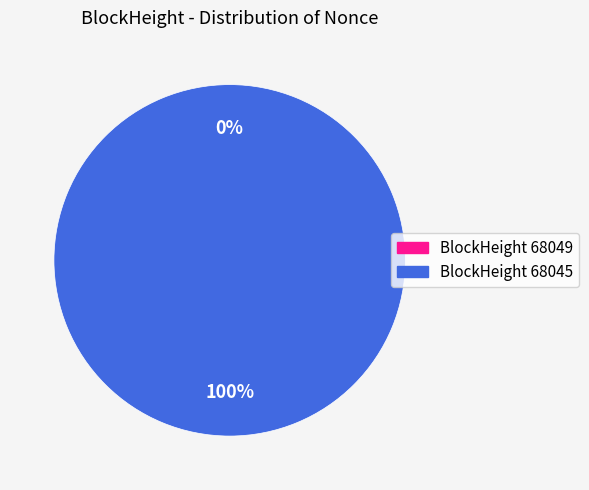

To the nearest percent, what percentage of the pie is 68045?

100%